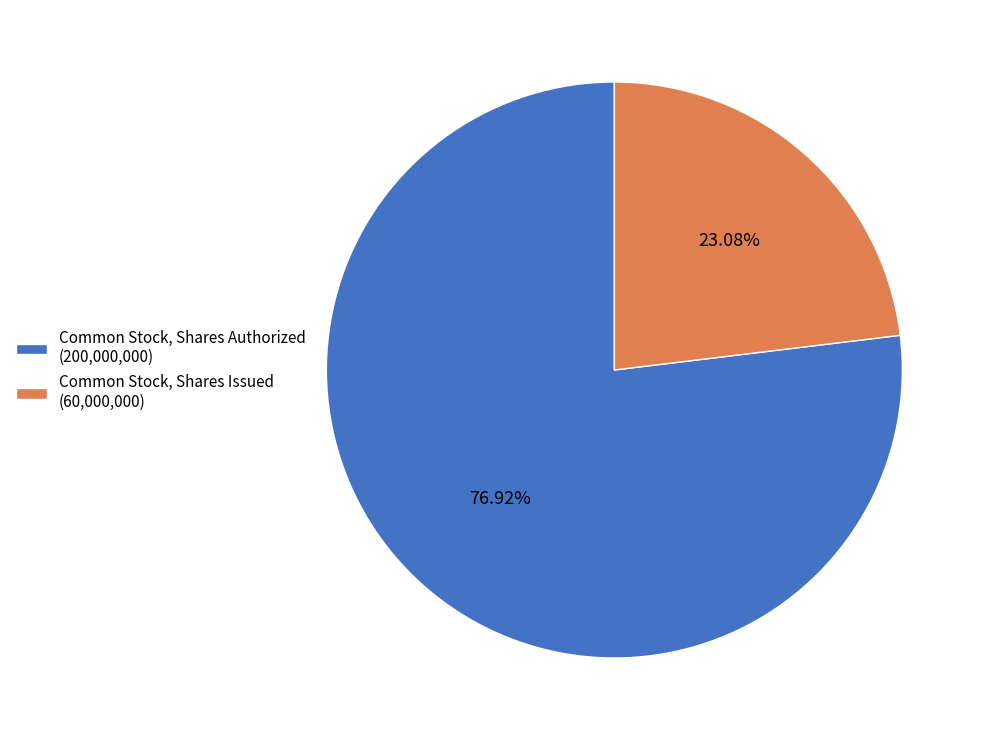

To the nearest percent, what percentage of the pie is Common Stock, Shares Authorized?

77%